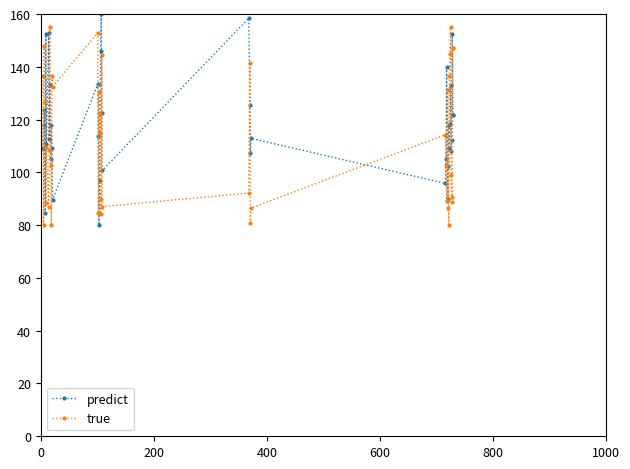

What is the value of the predict point at the 16th from the left?

80.0